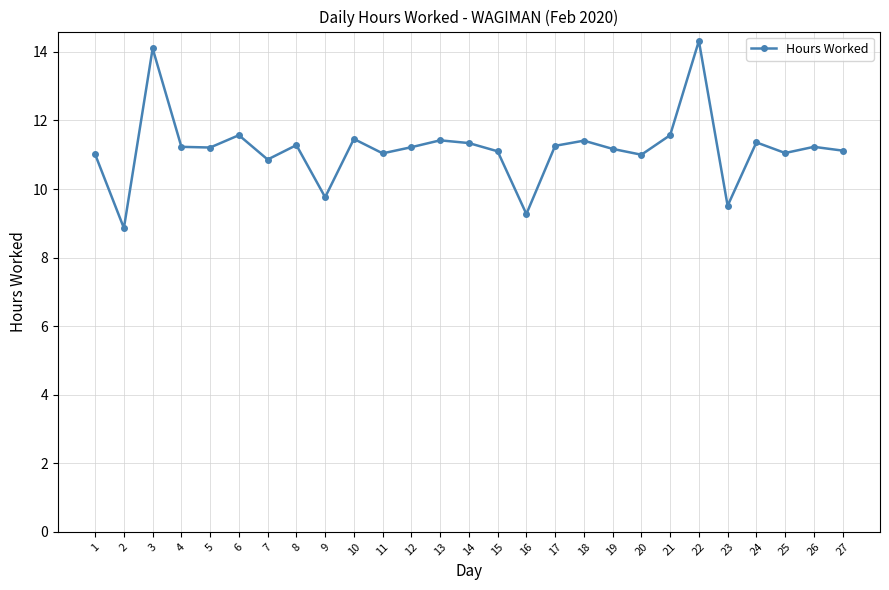

What is the difference between the maximum and minimum values?

5.5